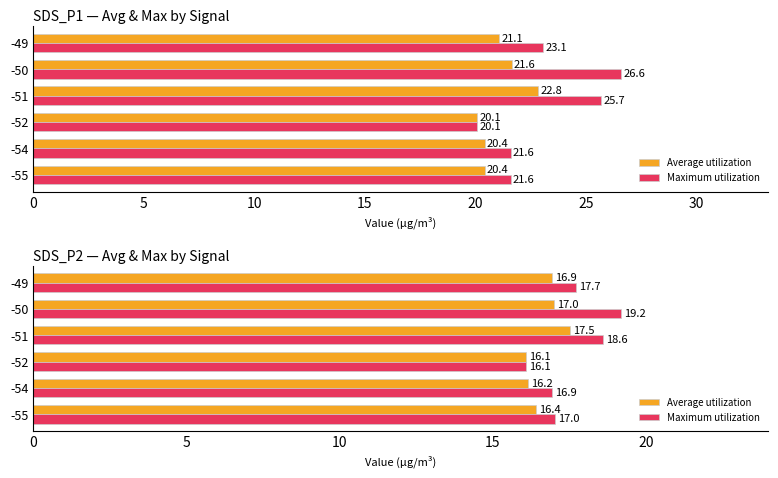

How many values in the Maximum utilization series are below 17?

2